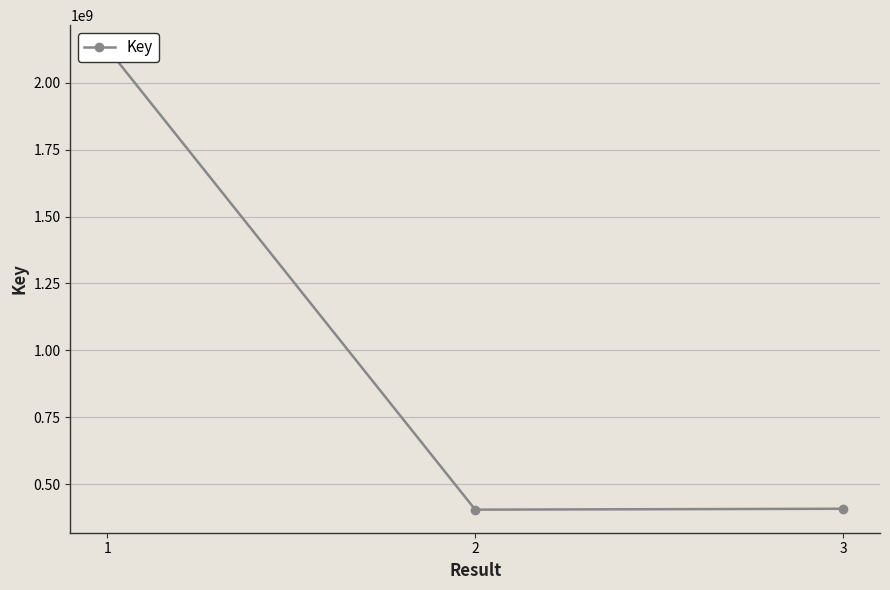

What is the ratio of the value at 1 to the value at 3?

5.2